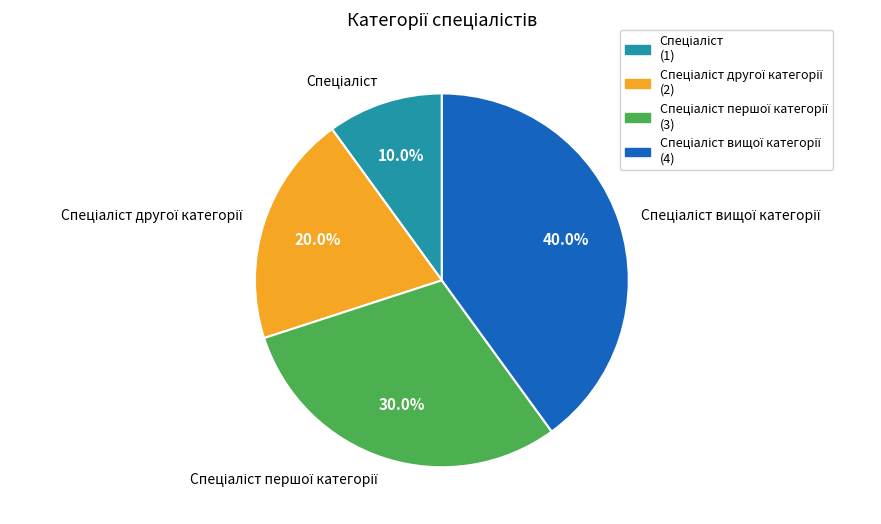

Does any single category account for the majority?

No